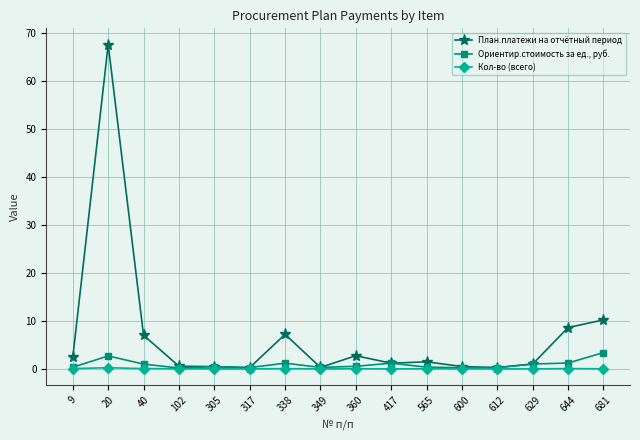

At which label does План.платежи на отчётный период reach its peak?

20